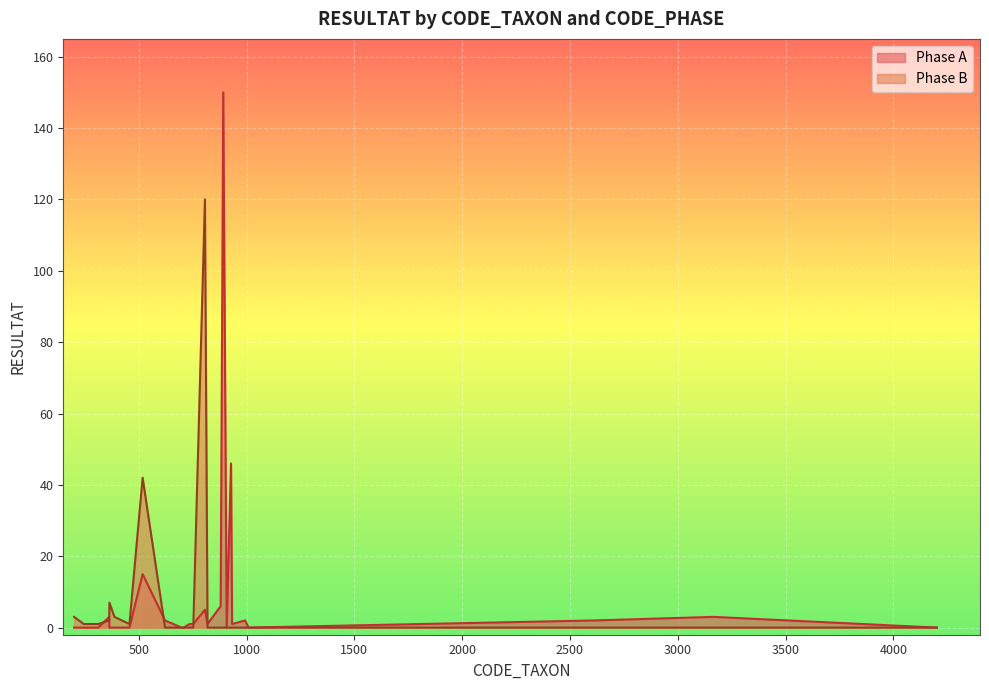

What is the maximum value shown in the chart?

150